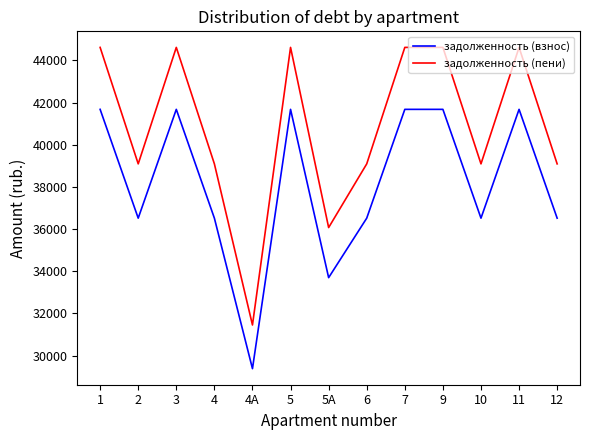

Between 10 and 11, which series saw the biggest shift?

задолженность (пени)